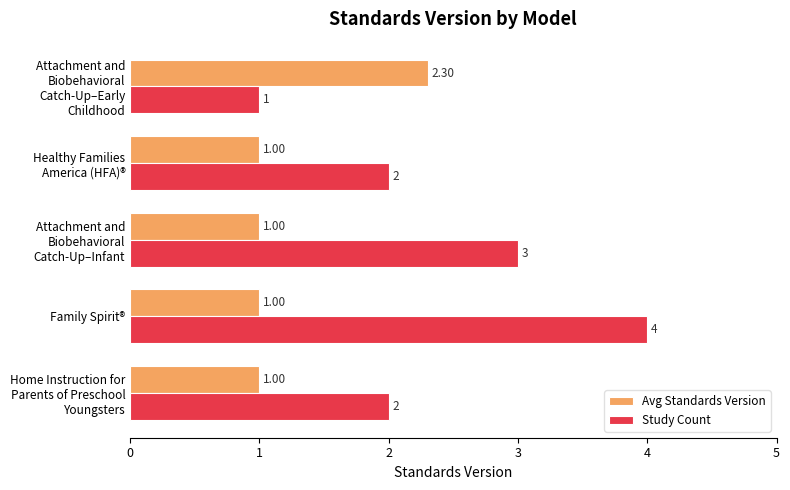

What is the maximum value shown in the chart?

4.0